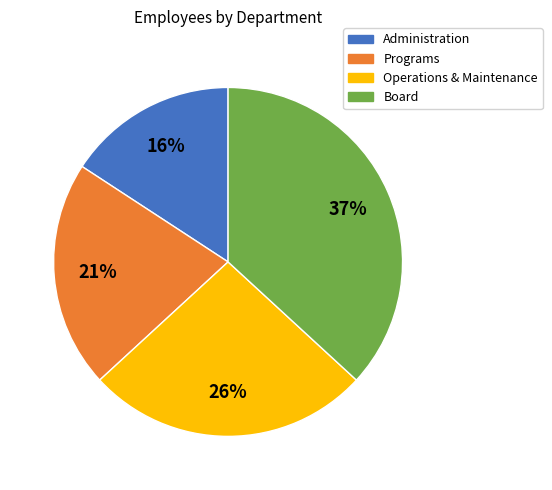

Between Administration and Programs, which is larger?

Programs